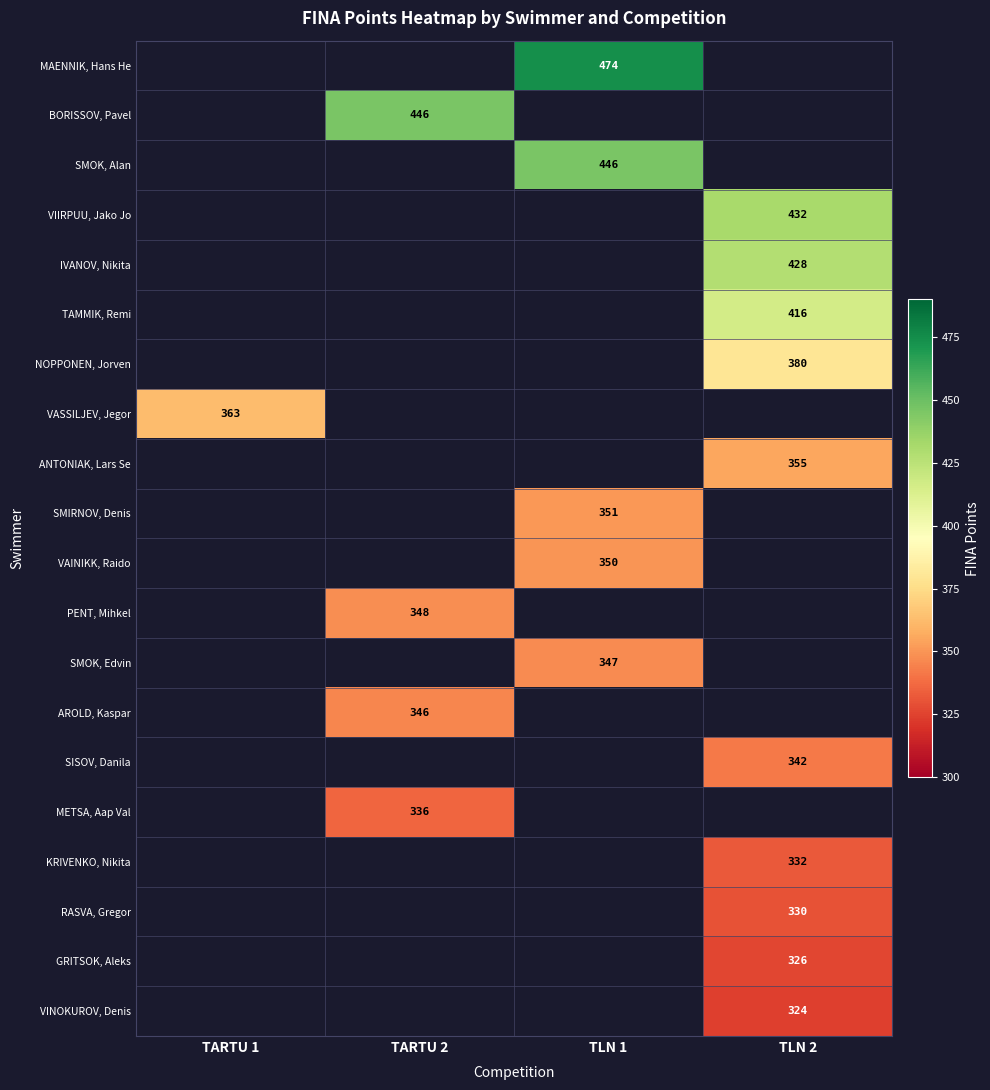

The METSA, Aap Val series shows 336 at TARTU 2. True or false?

True